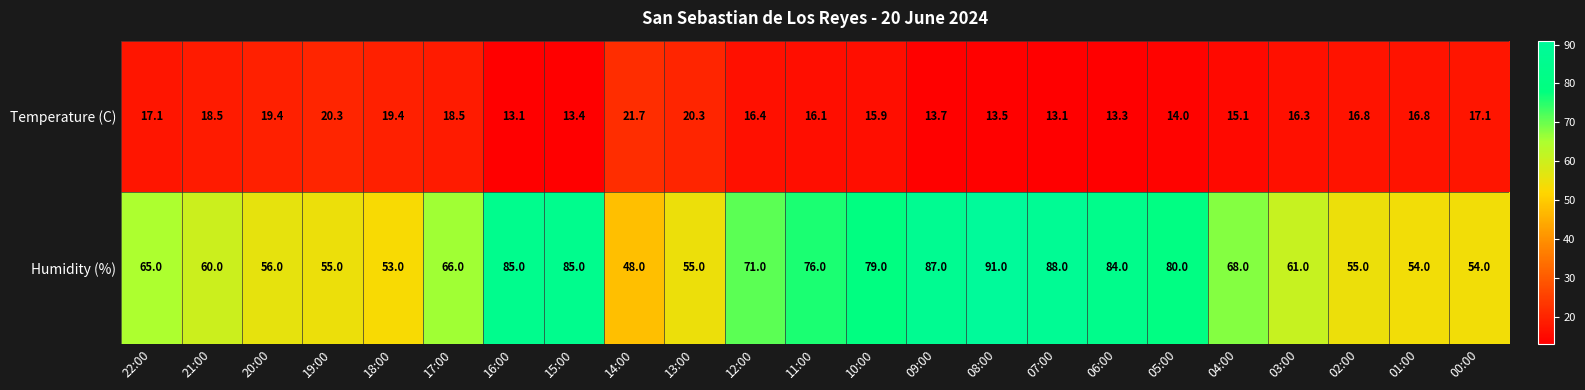

What is the sum of the Temperature (C) values at 00:00 and 11:00?

33.2